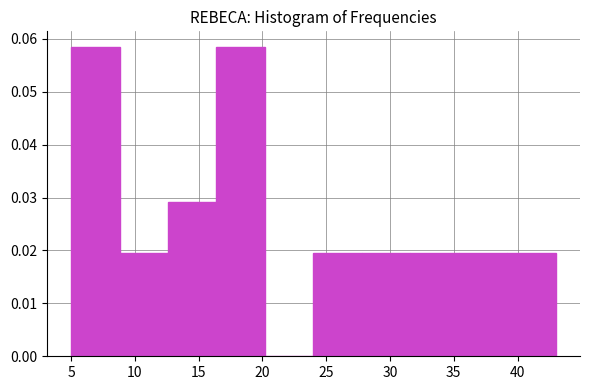

Reading left to right, list every bar in this chart as the range it spans on the x-axis followed by its height. Neither the bar edges nor the heights are printed on the chart, so give them approximately, as read against the axes.

5.0 to 8.8: 0.058
8.8 to 12.6: 0.019
12.6 to 16.4: 0.029
16.4 to 20.2: 0.058
20.2 to 24.0: 0
24.0 to 27.8: 0.019
27.8 to 31.6: 0.019
31.6 to 35.4: 0.019
35.4 to 39.2: 0.019
39.2 to 43.0: 0.019